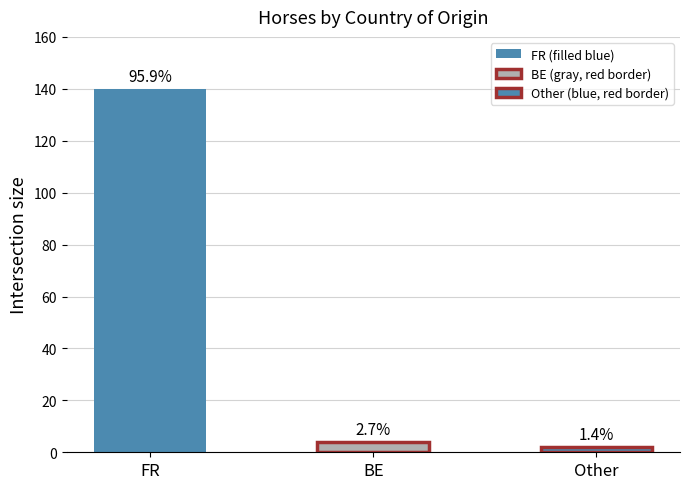

Reading left to right, what are all the values shown in this chart?

140	4	2